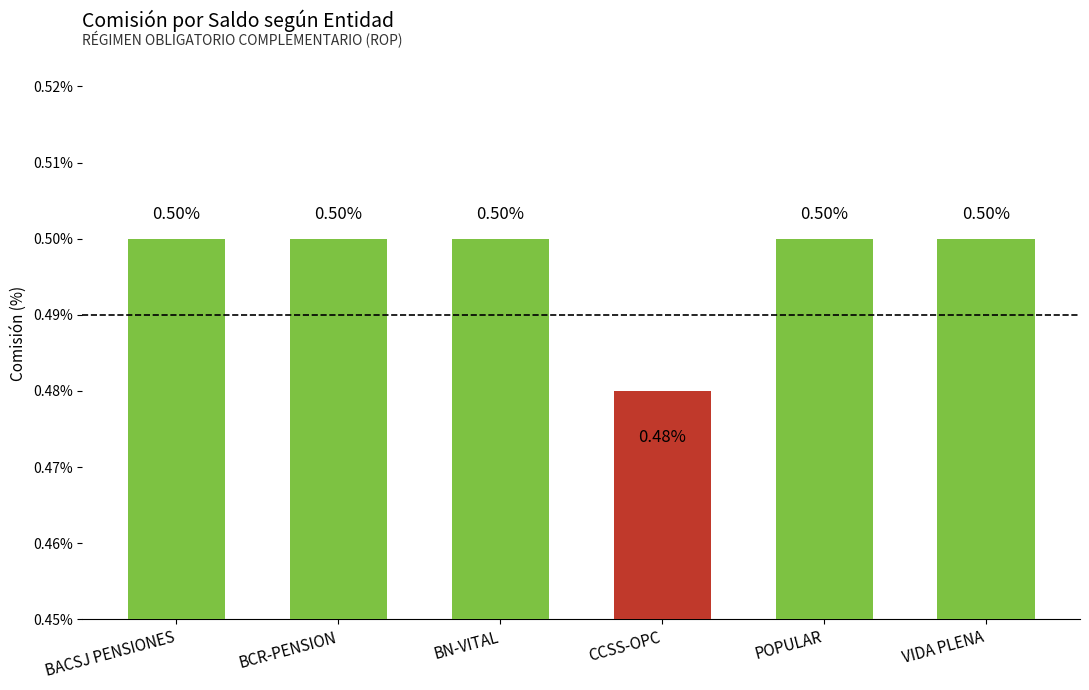

True or false: the data shows 0.5 at BN-VITAL.

True